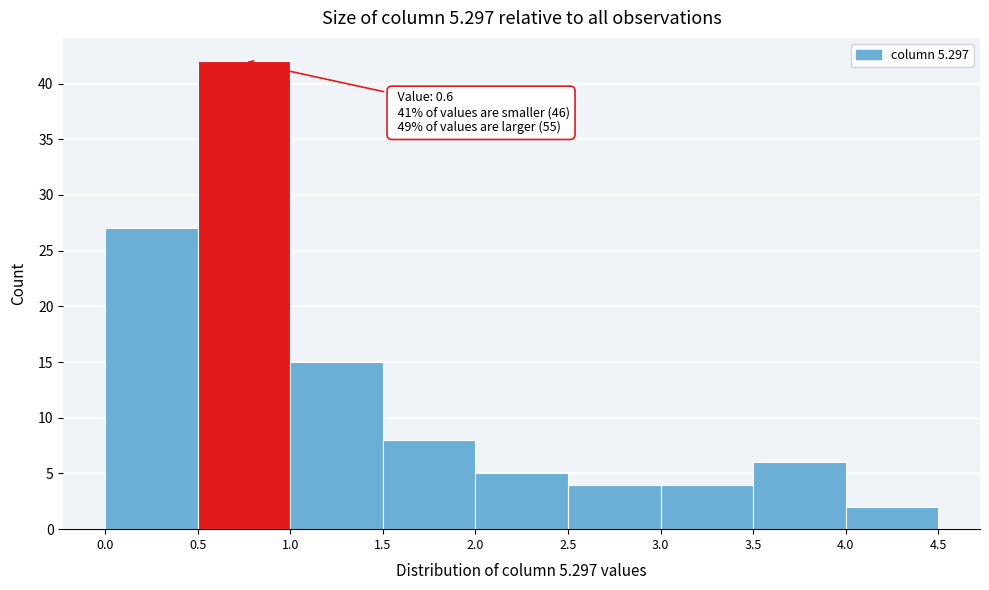

Which range on the x-axis has the tallest bar?

0.5 to 1.0